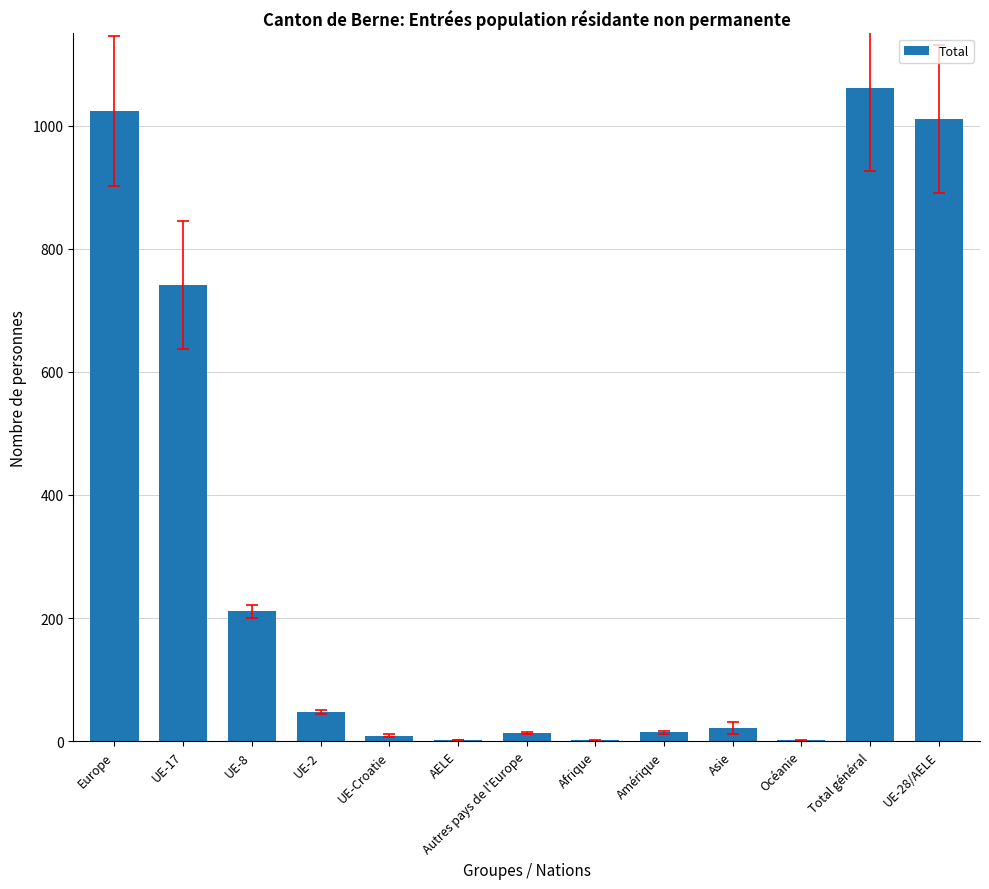

The value at Total général is 1061. True or false?

True